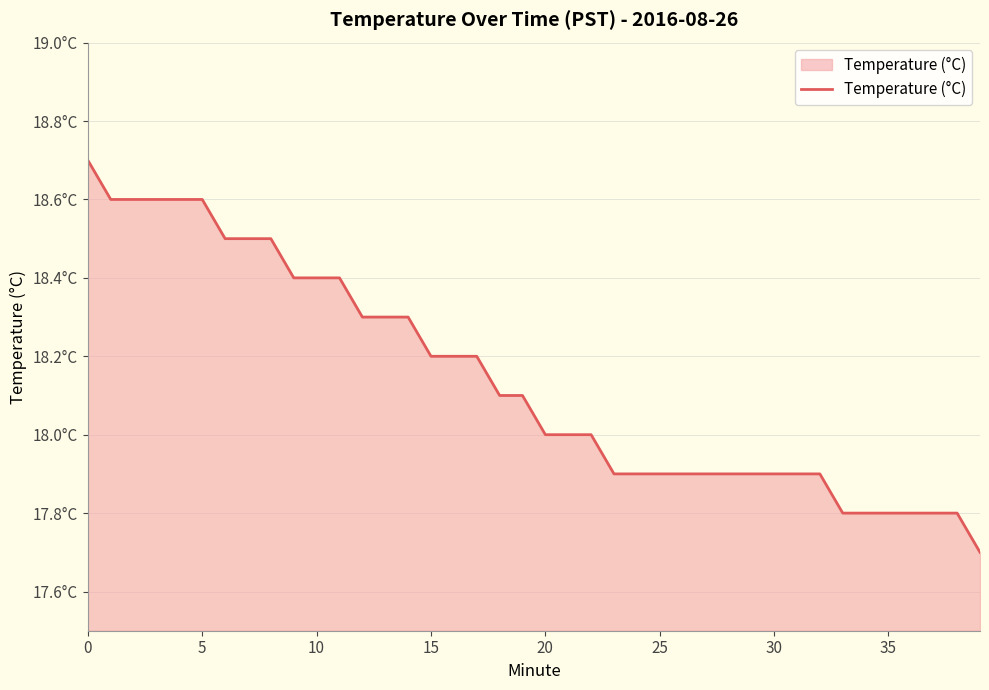

Is this an area chart (filled region under the line)?

Yes